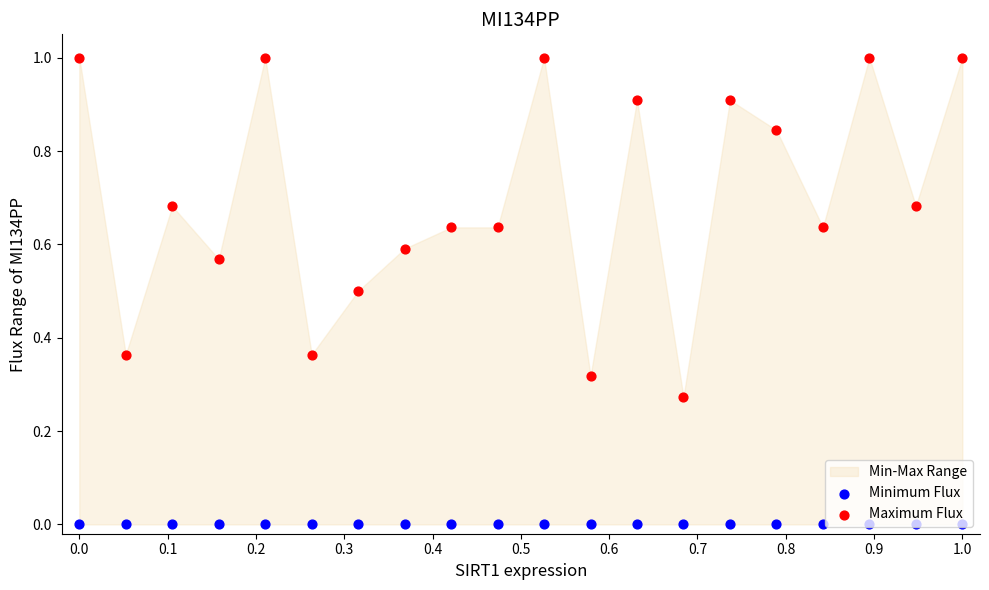

Which series reaches the maximum Y coordinate?

Maximum Flux